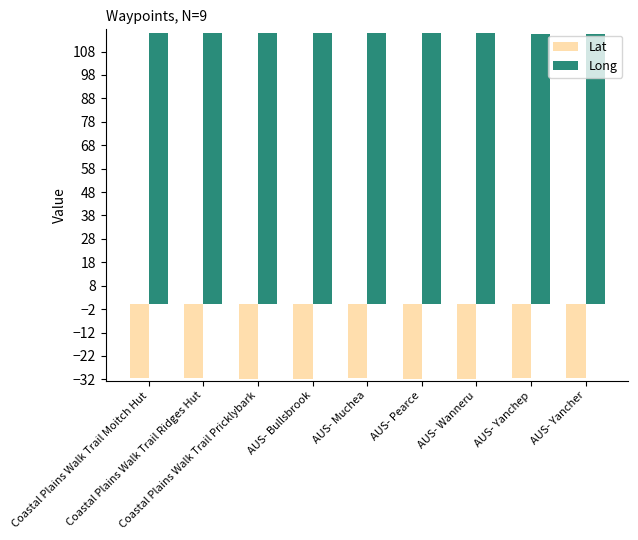

What is the average value of the Lat series?

-31.6